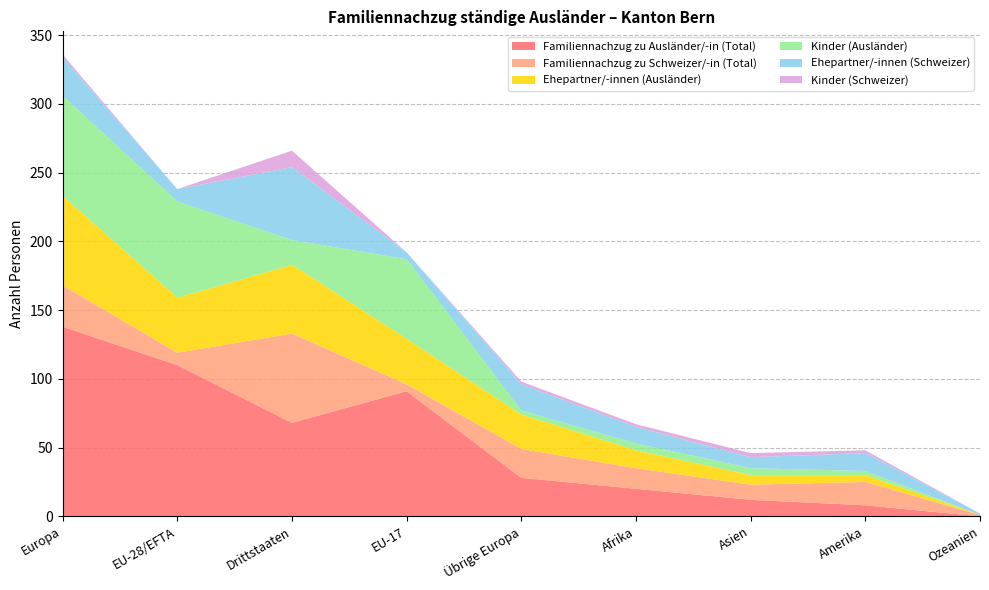

Reading left to right, what are all the values shown in this chart?

Familiennachzug zu Ausländer/-in (Total): 138	110	68	91	28	20	12	8	0
Familiennachzug zu Schweizer/-in (Total): 30	9	65	5	21	15	11	17	1
Ehepartner/-innen (Ausländer): 65	40	50	33	25	13	7	5	0
Kinder (Ausländer): 73	70	18	58	3	5	5	3	0
Ehepartner/-innen (Schweizer): 28	9	53	5	19	12	8	13	1
Kinder (Schweizer): 2	0	12	0	2	2	3	2	0